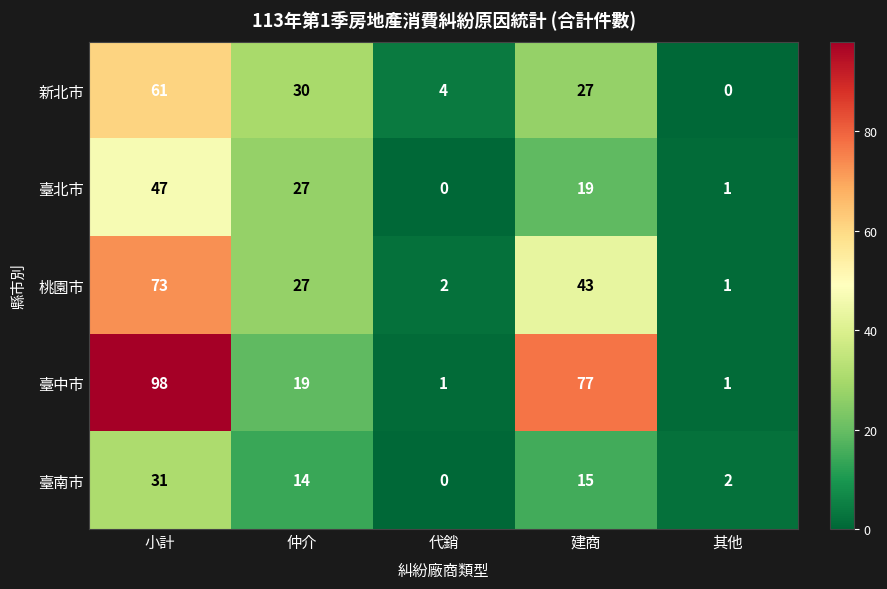

What is the sum of all 臺北市 values?

94